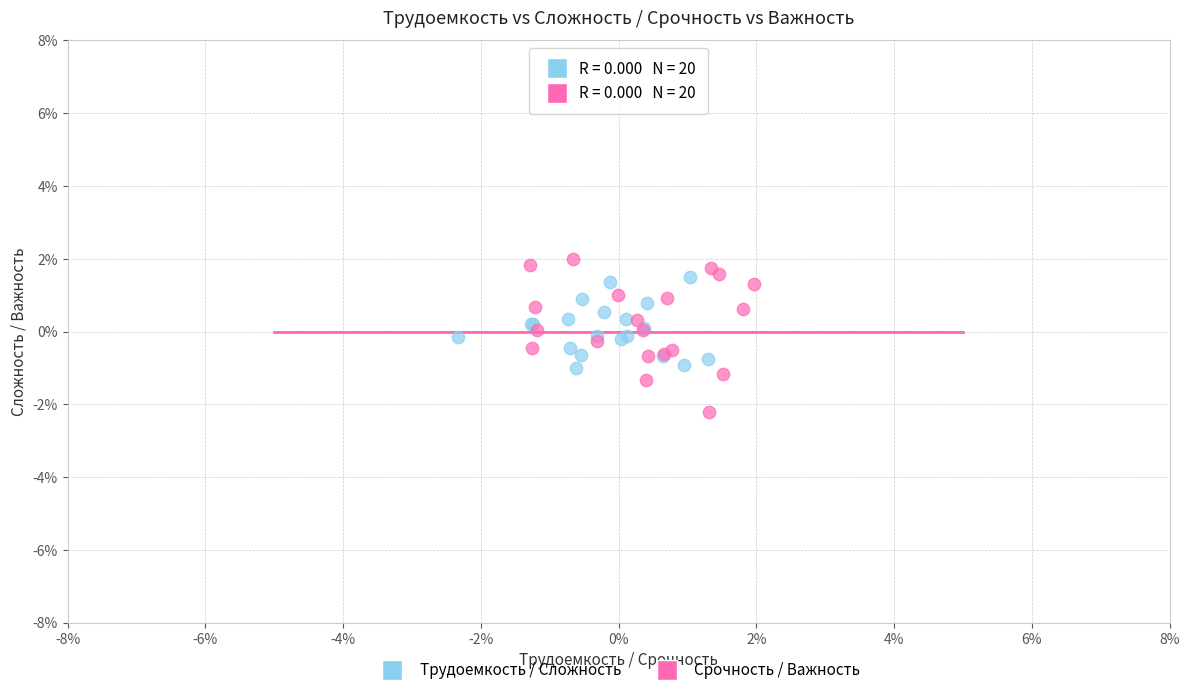

What are all the series names shown in the legend?

Трудоемкость / Сложность, Срочность / Важность